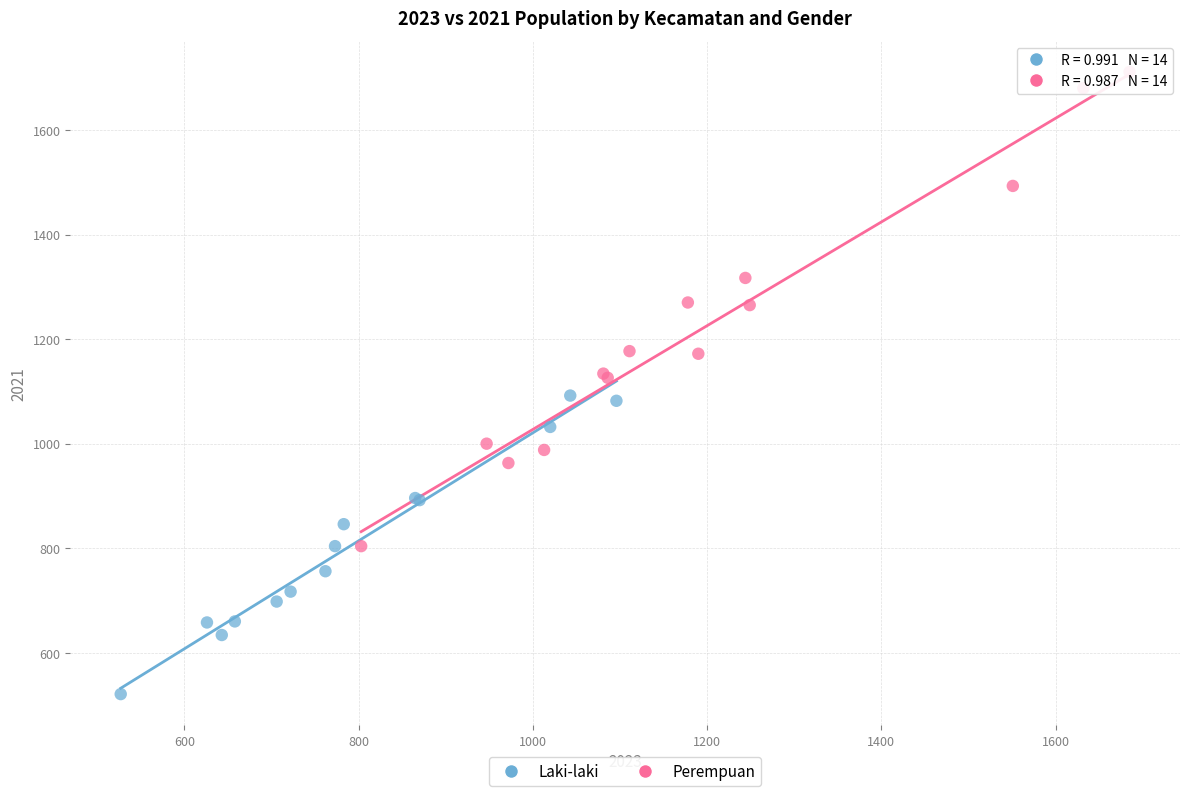

Which series reaches the maximum Y coordinate?

Perempuan